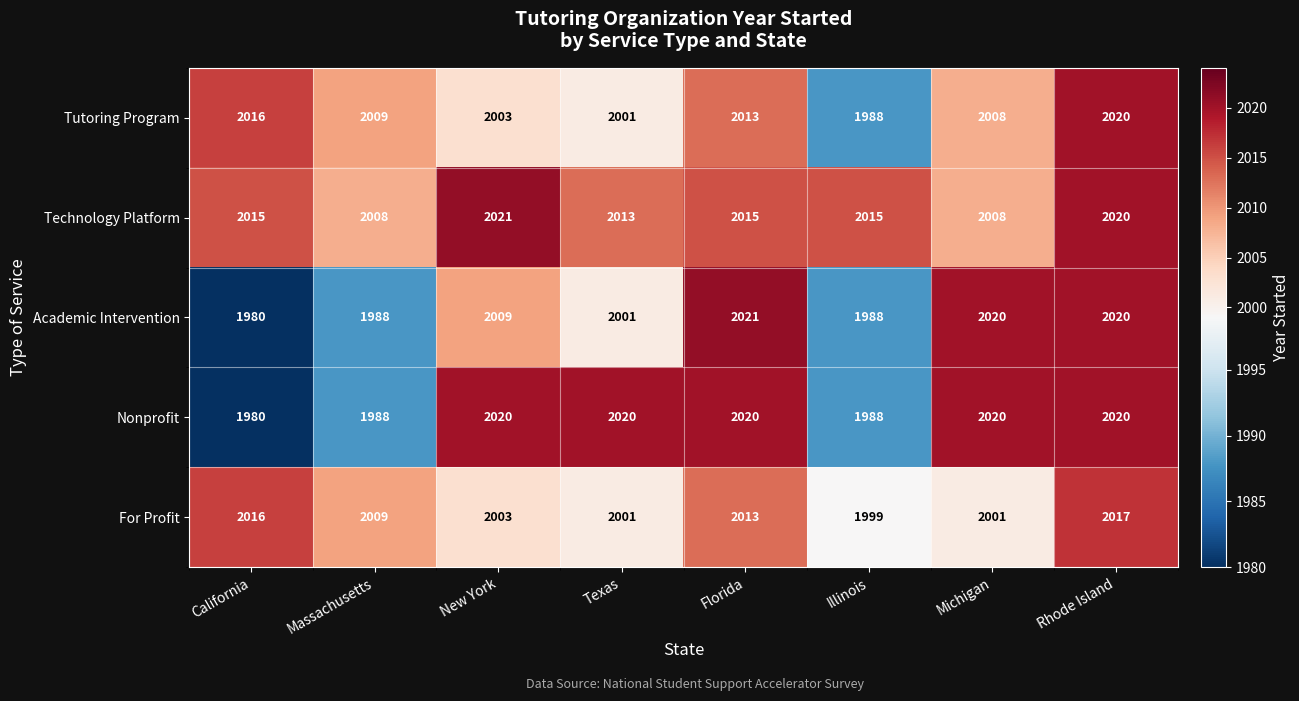

What is the difference between the For Profit values at Illinois and Rhode Island?

18